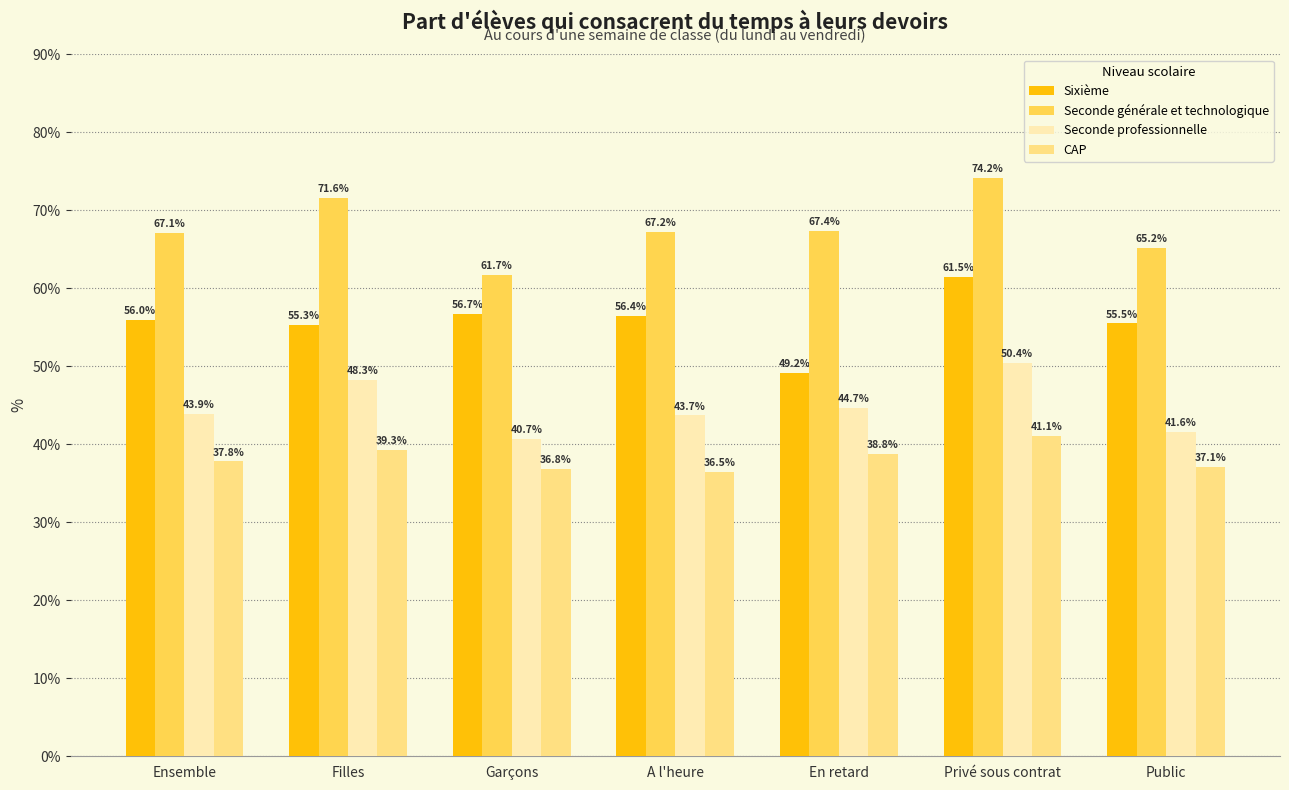

Rank the series at Public from lowest to highest value.

CAP, Seconde professionnelle, Sixième, Seconde générale et technologique